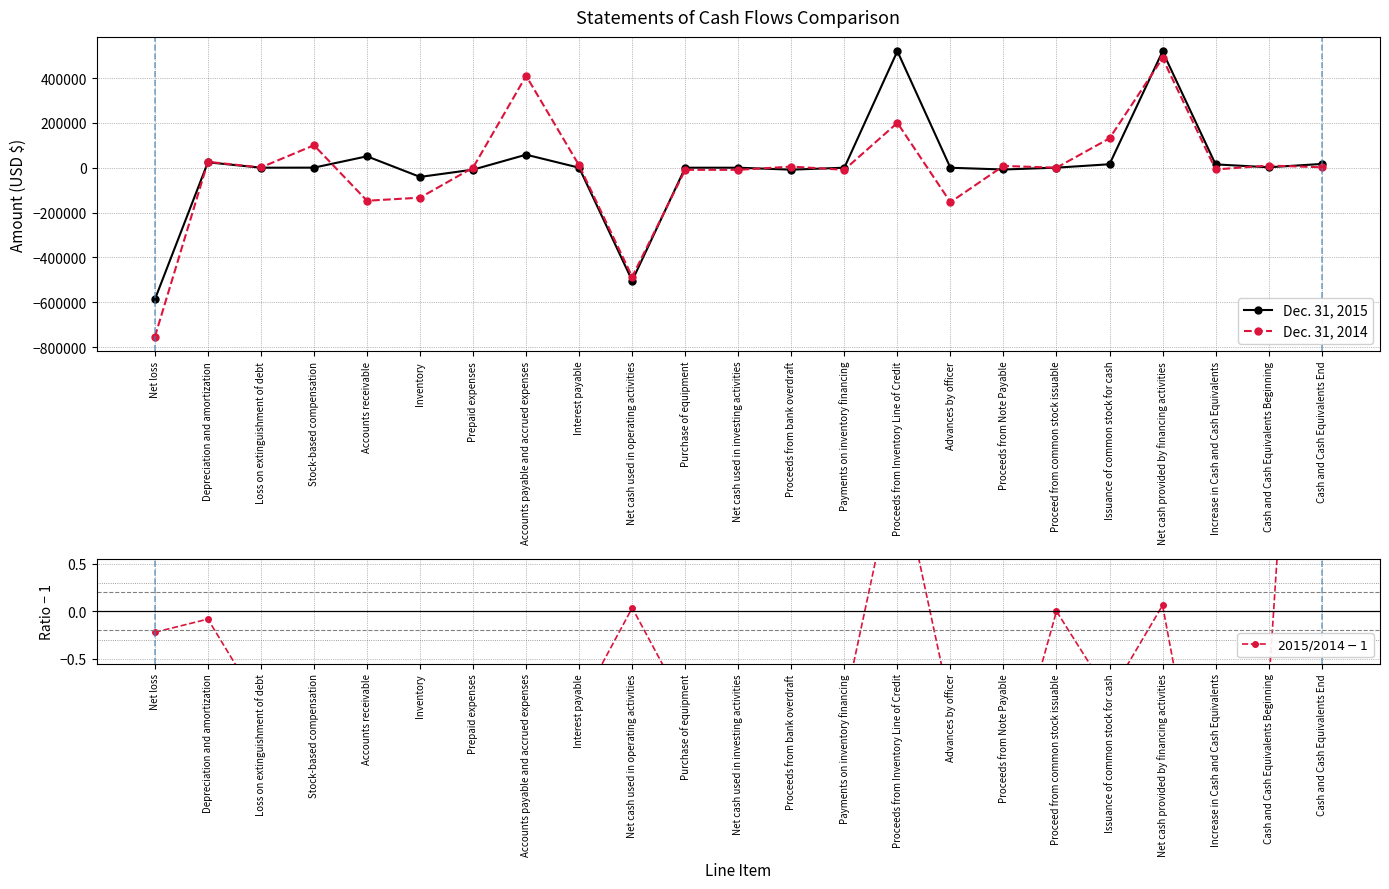

What is the average value of the $\mathrm{2015/2014} - 1$ series?

-1.1